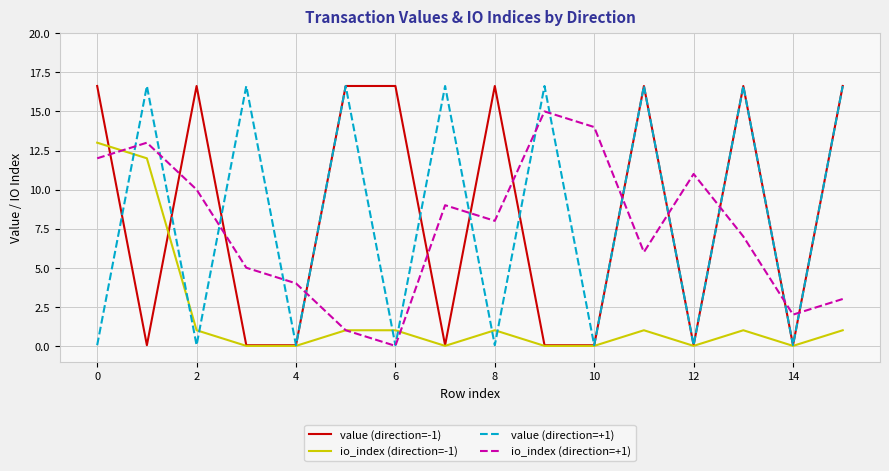

After their last crossing, which series has the higher values: io_index (direction=+1) or value (direction=-1)?

value (direction=-1)